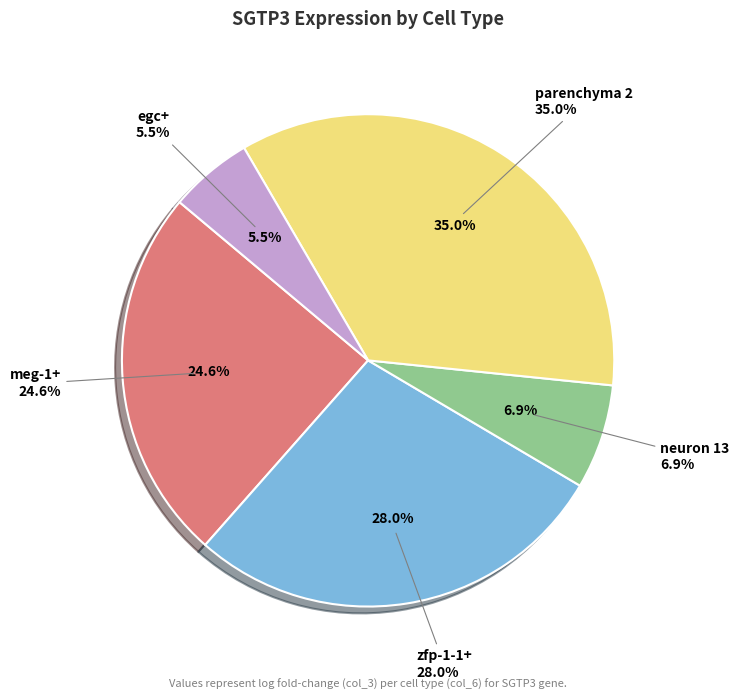

What is the change in value from meg-1+ to parenchyma 2?

+0.5